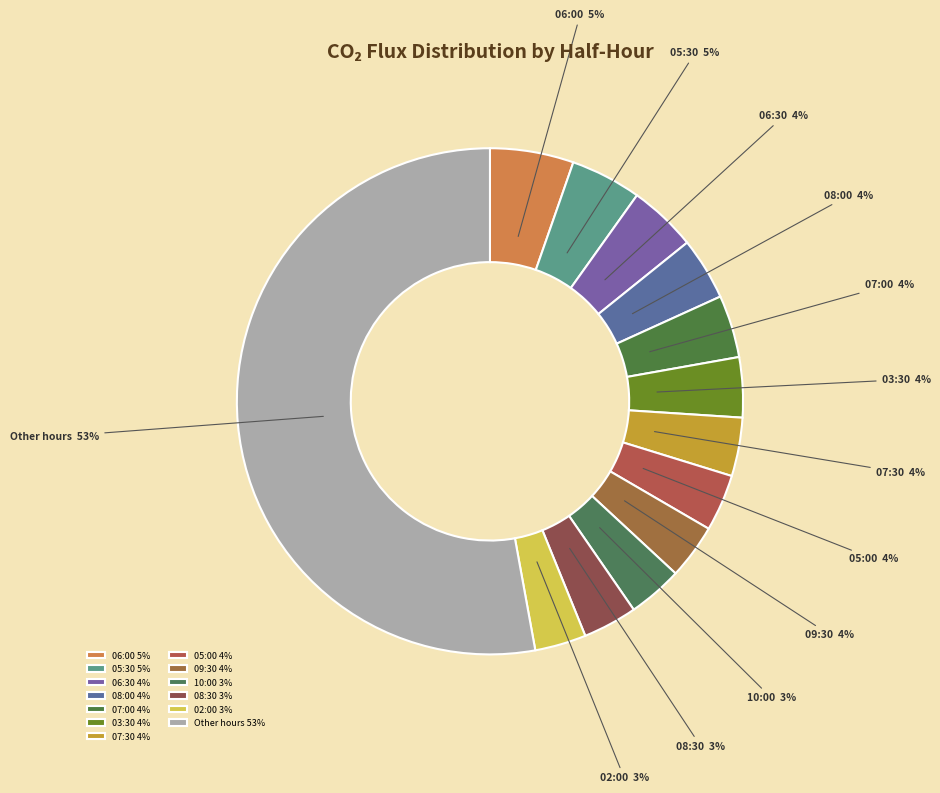

How many segments does this pie chart have?

13